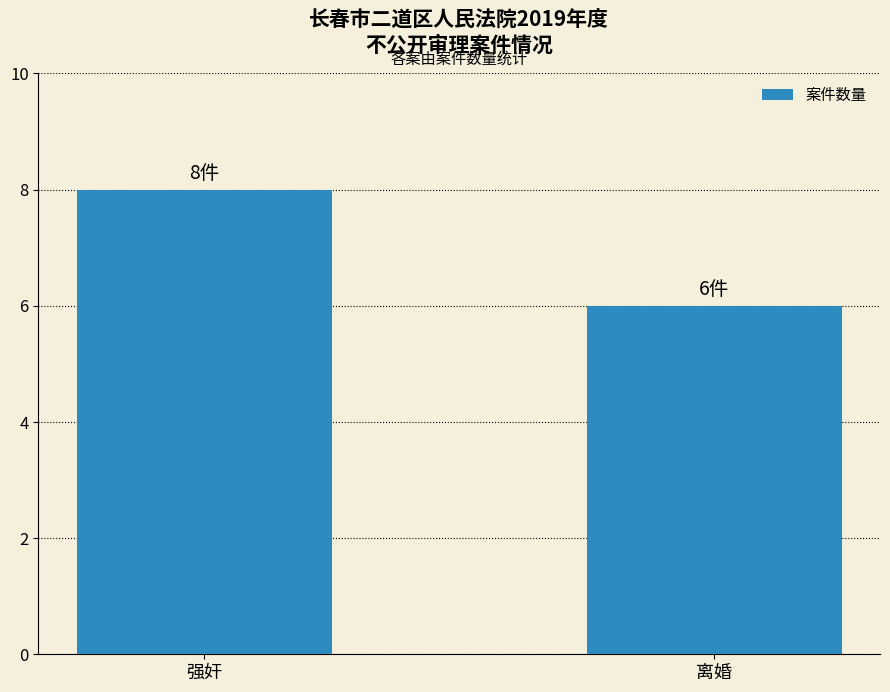

Reading right to left, list all the values displayed in this chart.

离婚=6	强奸=8